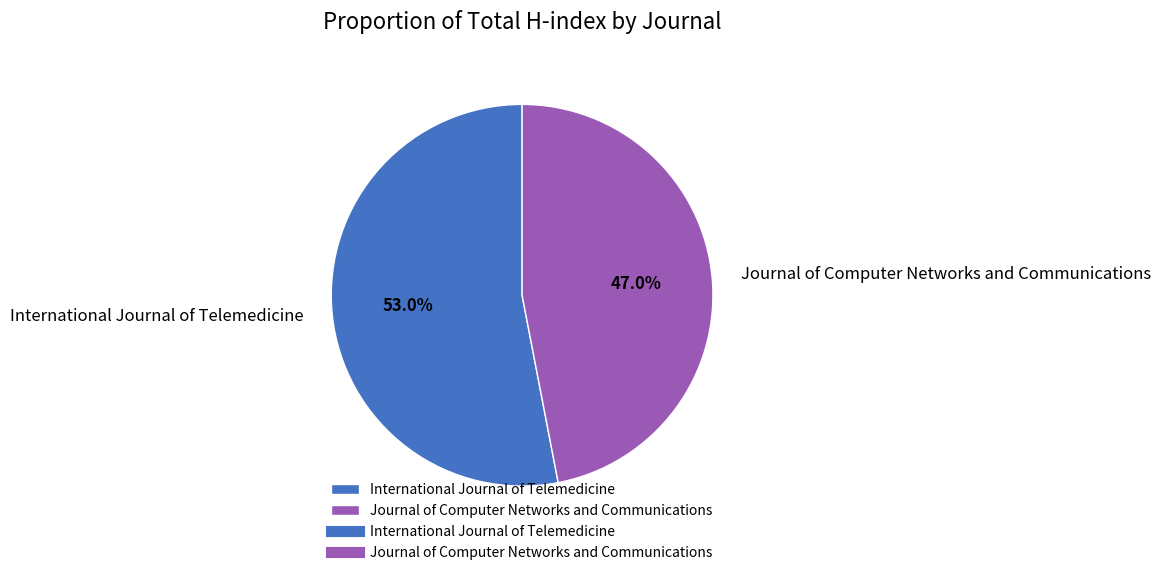

Is it true that Journal of Computer Networks and Communications is 47% of the pie?

True